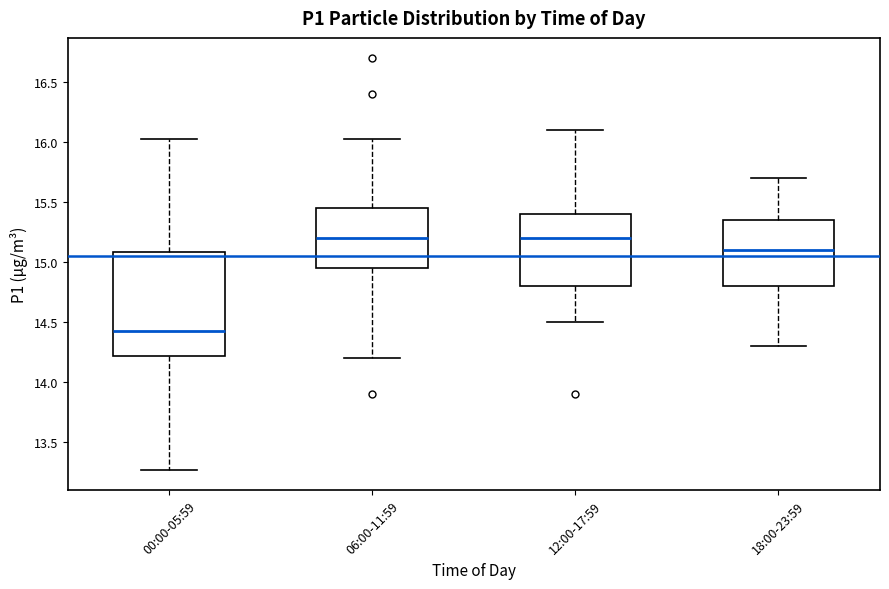

Reading left to right, transcribe this box plot: for each box, give where its median line is, the range the box spans, and where its two whiskers end, as read against the y-axis. The values are not printed on the chart, so give them approximately, as read against the axis.

00:00-05:59: median 14.45, box 14.20 to 15.10, whiskers 13.25 to 16.05
06:00-11:59: median 15.20, box 14.95 to 15.45, whiskers 14.20 to 16.05
12:00-17:59: median 15.20, box 14.80 to 15.40, whiskers 14.50 to 16.10
18:00-23:59: median 15.10, box 14.80 to 15.35, whiskers 14.30 to 15.70